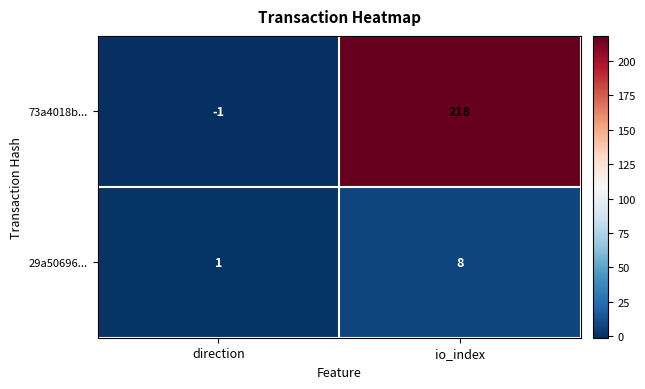

What is the smallest value displayed?

-1